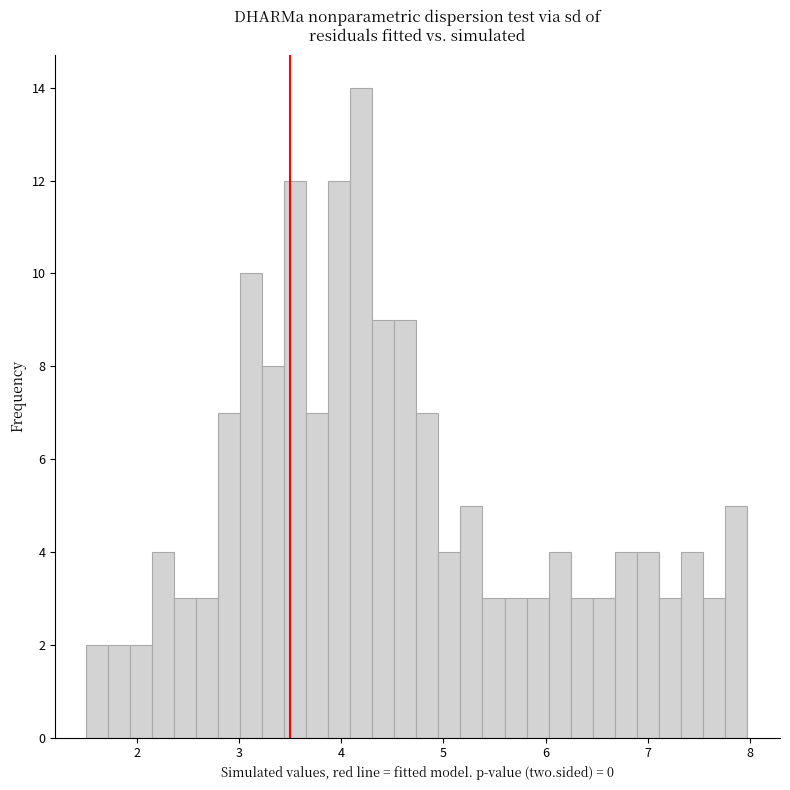

Around what value on the x-axis is the tallest bar? Give the approximate position of its centre, as read against the axis.

4.2